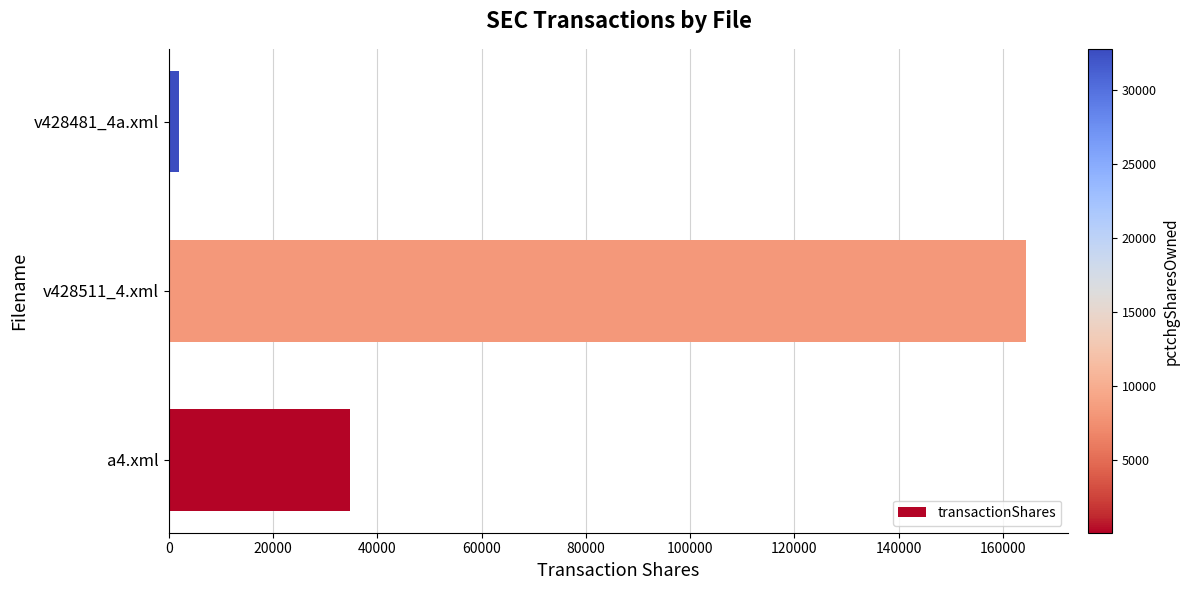

What is the minimum value shown in the chart?

1993